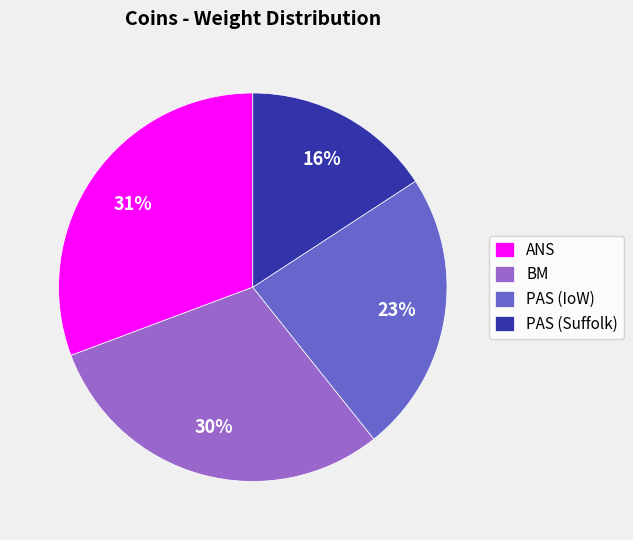

To the nearest percent, what is the difference between the largest and smallest slice percentages?

15%